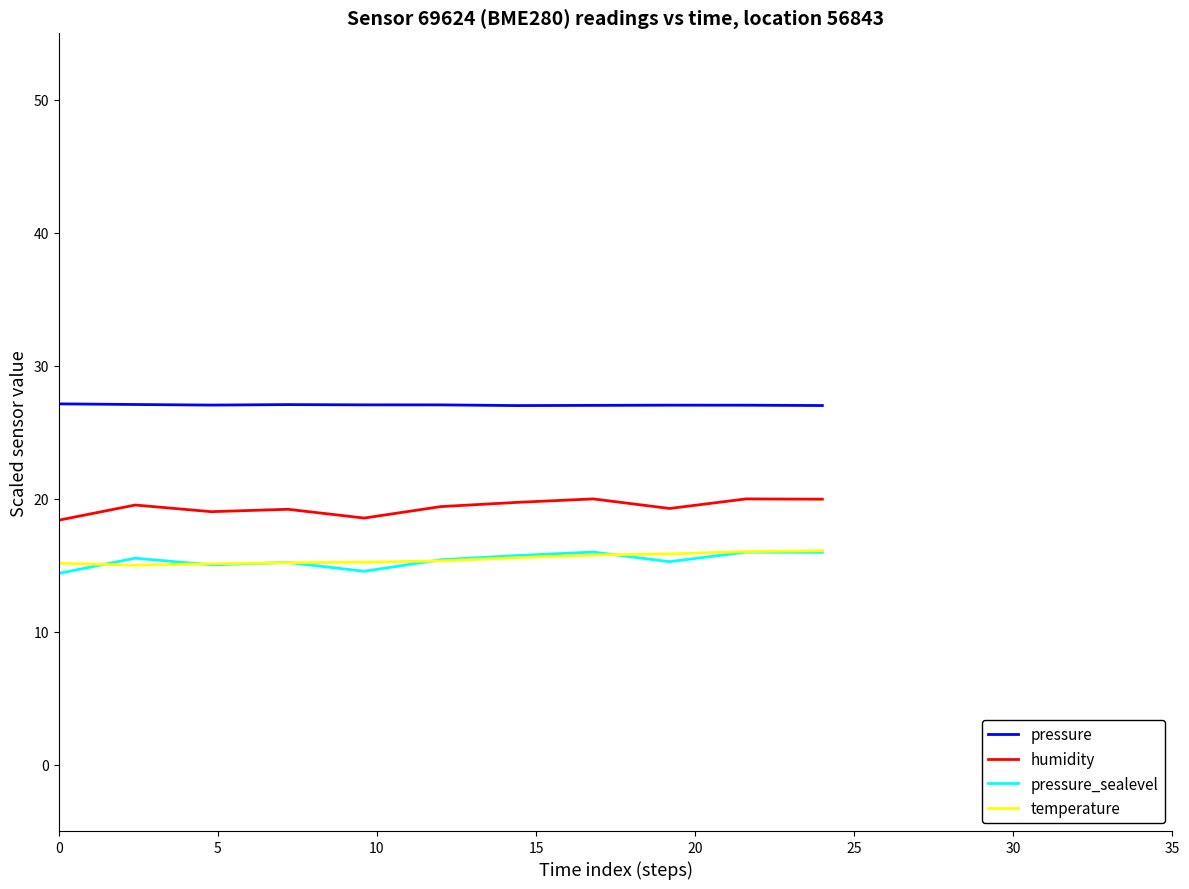

Which series has the largest total across all categories?

pressure